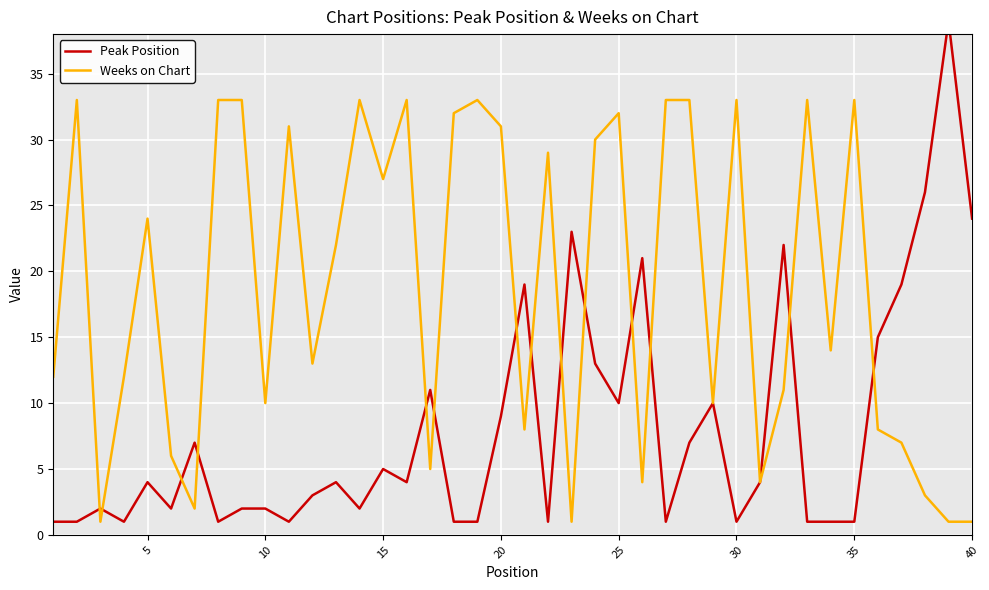

The Weeks on Chart series shows 15 at 10. True or false?

False